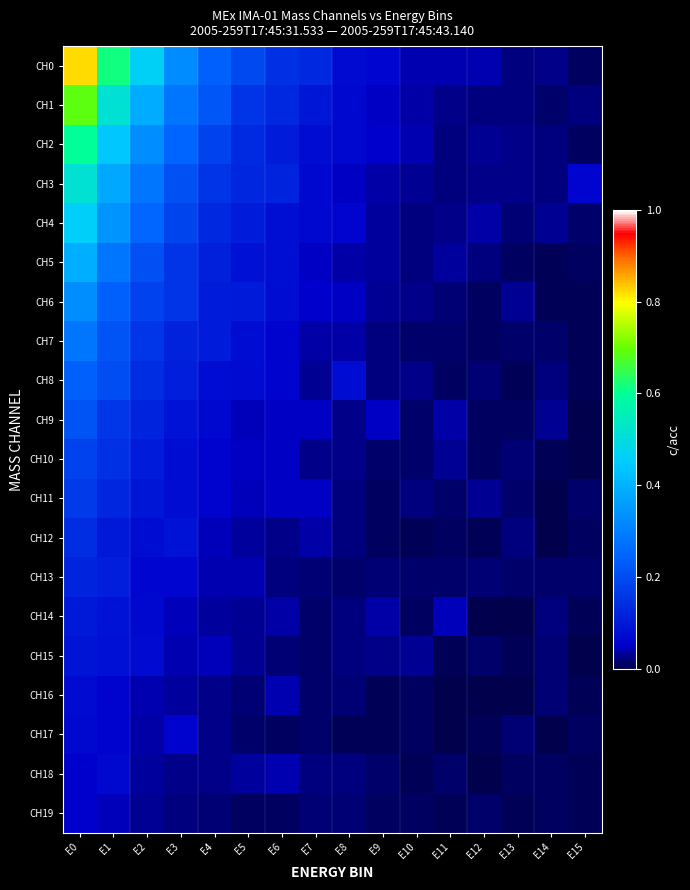

Reading left to right, list all the values displayed in this chart.

CH0: E0=0.8	E1=0.6	E2=0.5	E3=0.3	E4=0.2	E5=0.2	E6=0.1	E7=0.1	E8=0.1	E9=0.1	E10=0.0	E11=0.0	E12=0.0	E13=0.0	E14=0.0	E15=0.0
CH1: E0=0.7	E1=0.5	E2=0.4	E3=0.3	E4=0.2	E5=0.2	E6=0.1	E7=0.1	E8=0.1	E9=0.1	E10=0.0	E11=0.0	E12=0.0	E13=0.0	E14=0.0	E15=0.0
CH2: E0=0.6	E1=0.4	E2=0.3	E3=0.2	E4=0.2	E5=0.1	E6=0.1	E7=0.1	E8=0.1	E9=0.1	E10=0.0	E11=0.0	E12=0.0	E13=0.0	E14=0.0	E15=0.0
CH3: E0=0.5	E1=0.4	E2=0.3	E3=0.2	E4=0.2	E5=0.1	E6=0.1	E7=0.1	E8=0.0	E9=0.0	E10=0.0	E11=0.0	E12=0.0	E13=0.0	E14=0.0	E15=0.1
CH4: E0=0.5	E1=0.3	E2=0.3	E3=0.2	E4=0.1	E5=0.1	E6=0.1	E7=0.1	E8=0.1	E9=0.0	E10=0.0	E11=0.0	E12=0.0	E13=0.0	E14=0.0	E15=0.0
CH5: E0=0.4	E1=0.3	E2=0.2	E3=0.2	E4=0.1	E5=0.1	E6=0.1	E7=0.1	E8=0.0	E9=0.0	E10=0.0	E11=0.0	E12=0.0	E13=0.0	E14=0.0	E15=0.0
CH6: E0=0.3	E1=0.2	E2=0.2	E3=0.2	E4=0.1	E5=0.1	E6=0.1	E7=0.1	E8=0.0	E9=0.0	E10=0.0	E11=0.0	E12=0.0	E13=0.0	E14=0.0	E15=0.0
CH7: E0=0.3	E1=0.2	E2=0.2	E3=0.1	E4=0.1	E5=0.1	E6=0.1	E7=0.0	E8=0.0	E9=0.0	E10=0.0	E11=0.0	E12=0.0	E13=0.0	E14=0.0	E15=0.0
CH8: E0=0.2	E1=0.2	E2=0.1	E3=0.1	E4=0.1	E5=0.1	E6=0.1	E7=0.0	E8=0.1	E9=0.0	E10=0.0	E11=0.0	E12=0.0	E13=0.0	E14=0.0	E15=0.0
CH9: E0=0.2	E1=0.2	E2=0.1	E3=0.1	E4=0.1	E5=0.0	E6=0.1	E7=0.1	E8=0.0	E9=0.0	E10=0.0	E11=0.0	E12=0.0	E13=0.0	E14=0.0	E15=0.0
CH10: E0=0.2	E1=0.1	E2=0.1	E3=0.1	E4=0.1	E5=0.0	E6=0.0	E7=0.0	E8=0.0	E9=0.0	E10=0.0	E11=0.0	E12=0.0	E13=0.0	E14=0.0	E15=0.0
CH11: E0=0.2	E1=0.1	E2=0.1	E3=0.1	E4=0.1	E5=0.0	E6=0.0	E7=0.0	E8=0.0	E9=0.0	E10=0.0	E11=0.0	E12=0.0	E13=0.0	E14=0.0	E15=0.0
CH12: E0=0.1	E1=0.1	E2=0.1	E3=0.1	E4=0.0	E5=0.0	E6=0.0	E7=0.0	E8=0.0	E9=0.0	E10=0.0	E11=0.0	E12=0.0	E13=0.0	E14=0.0	E15=0.0
CH13: E0=0.1	E1=0.1	E2=0.1	E3=0.1	E4=0.0	E5=0.0	E6=0.0	E7=0.0	E8=0.0	E9=0.0	E10=0.0	E11=0.0	E12=0.0	E13=0.0	E14=0.0	E15=0.0
CH14: E0=0.1	E1=0.1	E2=0.1	E3=0.0	E4=0.0	E5=0.0	E6=0.0	E7=0.0	E8=0.0	E9=0.0	E10=0.0	E11=0.0	E12=0.0	E13=0.0	E14=0.0	E15=0.0
CH15: E0=0.1	E1=0.1	E2=0.1	E3=0.0	E4=0.0	E5=0.0	E6=0.0	E7=0.0	E8=0.0	E9=0.0	E10=0.0	E11=0.0	E12=0.0	E13=0.0	E14=0.0	E15=0.0
CH16: E0=0.1	E1=0.1	E2=0.0	E3=0.0	E4=0.0	E5=0.0	E6=0.0	E7=0.0	E8=0.0	E9=0.0	E10=0.0	E11=0.0	E12=0.0	E13=0.0	E14=0.0	E15=0.0
CH17: E0=0.1	E1=0.1	E2=0.0	E3=0.1	E4=0.0	E5=0.0	E6=0.0	E7=0.0	E8=0.0	E9=0.0	E10=0.0	E11=0.0	E12=0.0	E13=0.0	E14=0.0	E15=0.0
CH18: E0=0.1	E1=0.1	E2=0.0	E3=0.0	E4=0.0	E5=0.0	E6=0.0	E7=0.0	E8=0.0	E9=0.0	E10=0.0	E11=0.0	E12=0.0	E13=0.0	E14=0.0	E15=0.0
CH19: E0=0.1	E1=0.0	E2=0.0	E3=0.0	E4=0.0	E5=0.0	E6=0.0	E7=0.0	E8=0.0	E9=0.0	E10=0.0	E11=0.0	E12=0.0	E13=0.0	E14=0.0	E15=0.0